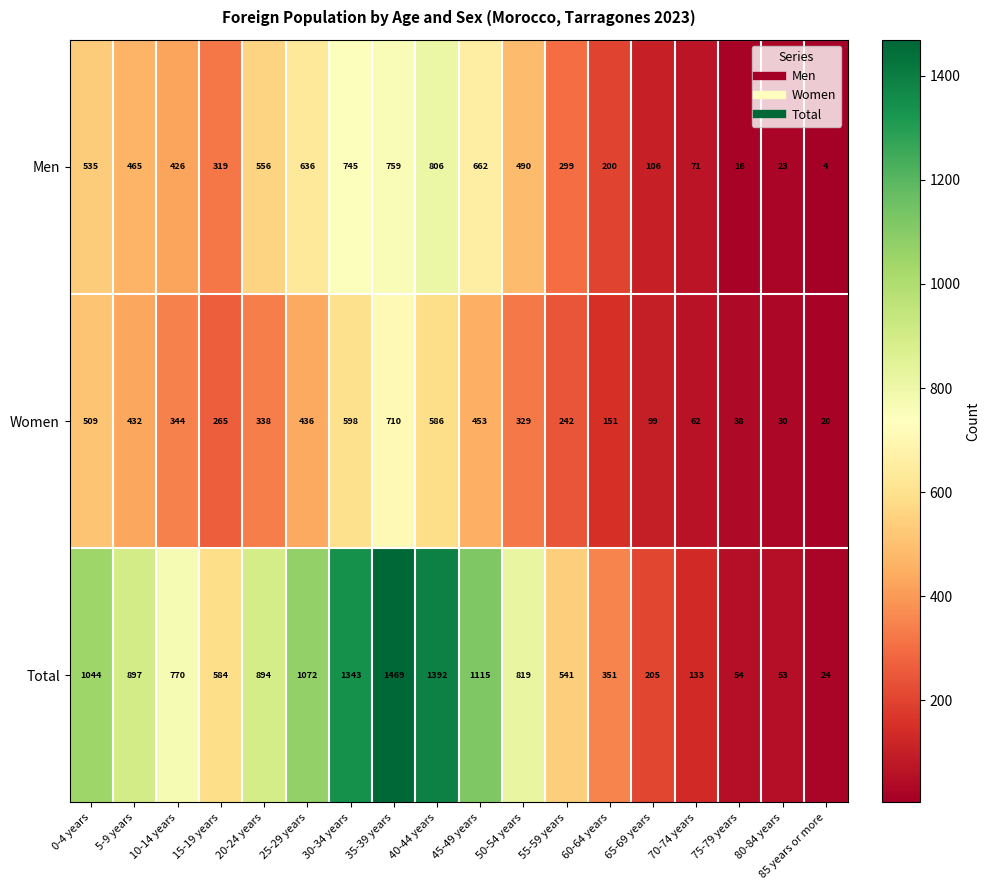

How many data points does each series have?

18